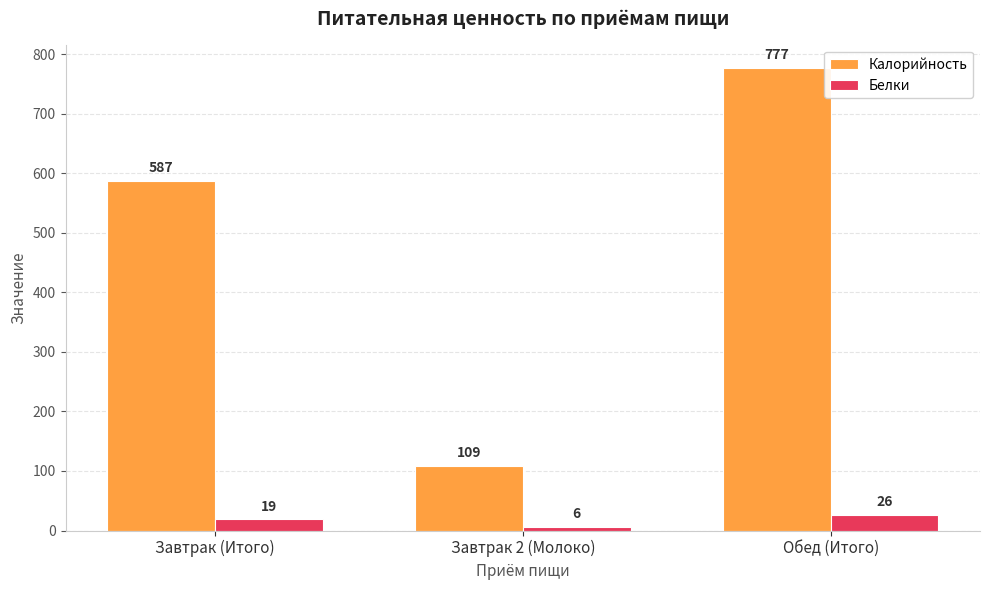

Is the value of Белки at Завтрак 2 (Молоко) greater than the value of Калорийность at Завтрак (Итого)?

No